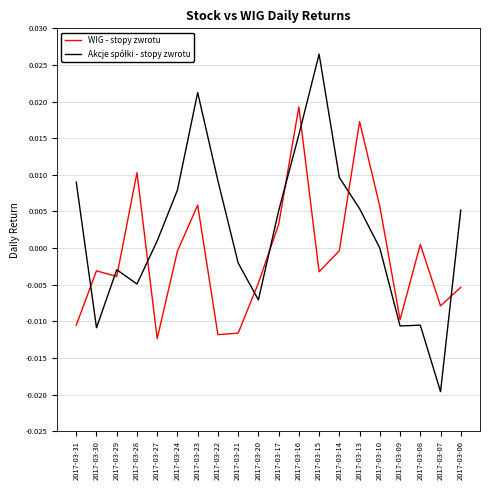

Is it true that WIG - stopy zwrotu equals 0.0 at 2017-03-08?

True